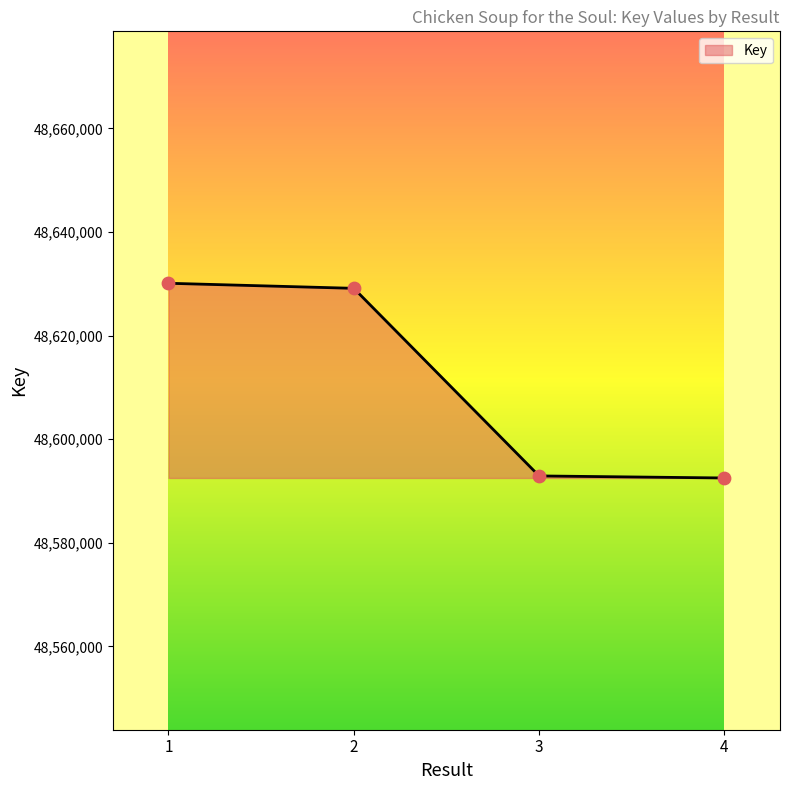

Which has a higher value, 4 or 2?

2